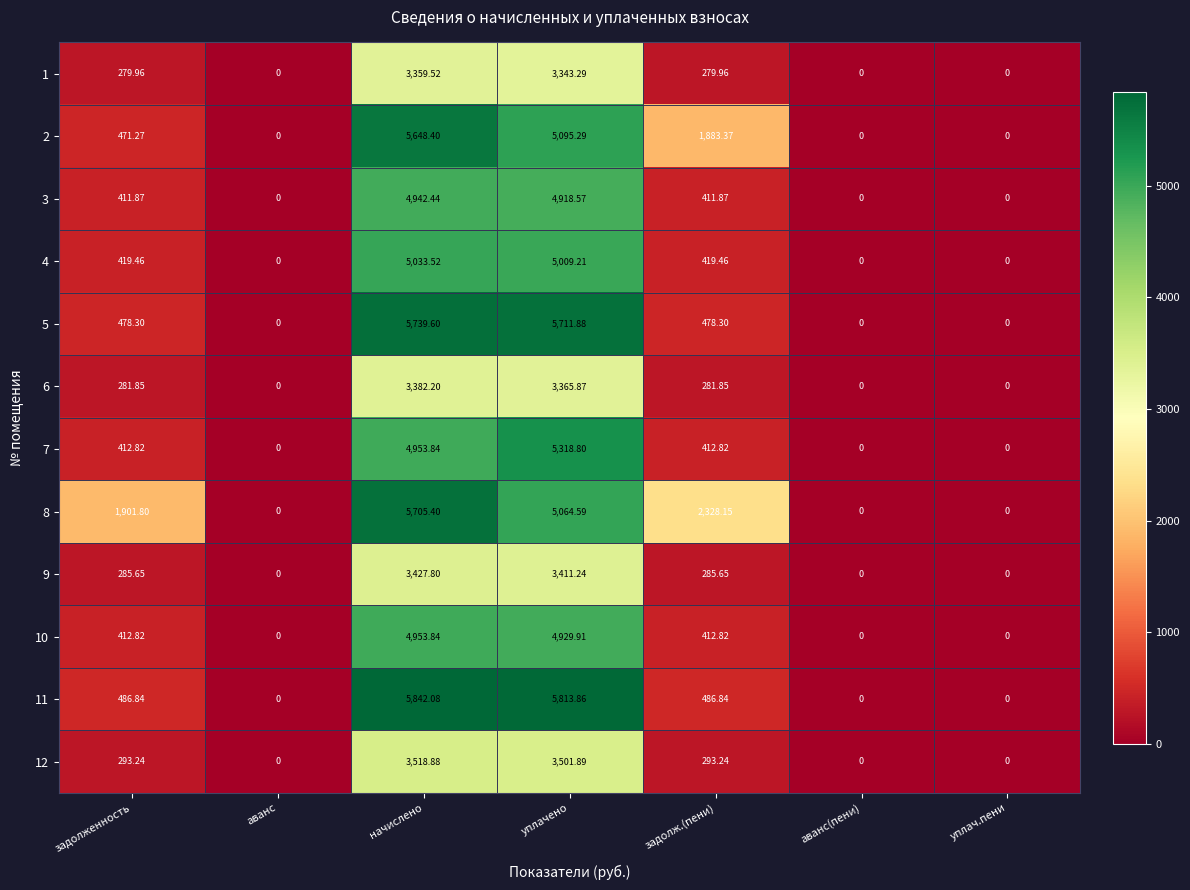

Rank the series by their maximum value, from lowest to highest.

1, 6, 9, 12, 3, 10, 4, 7, 2, 8, 5, 11